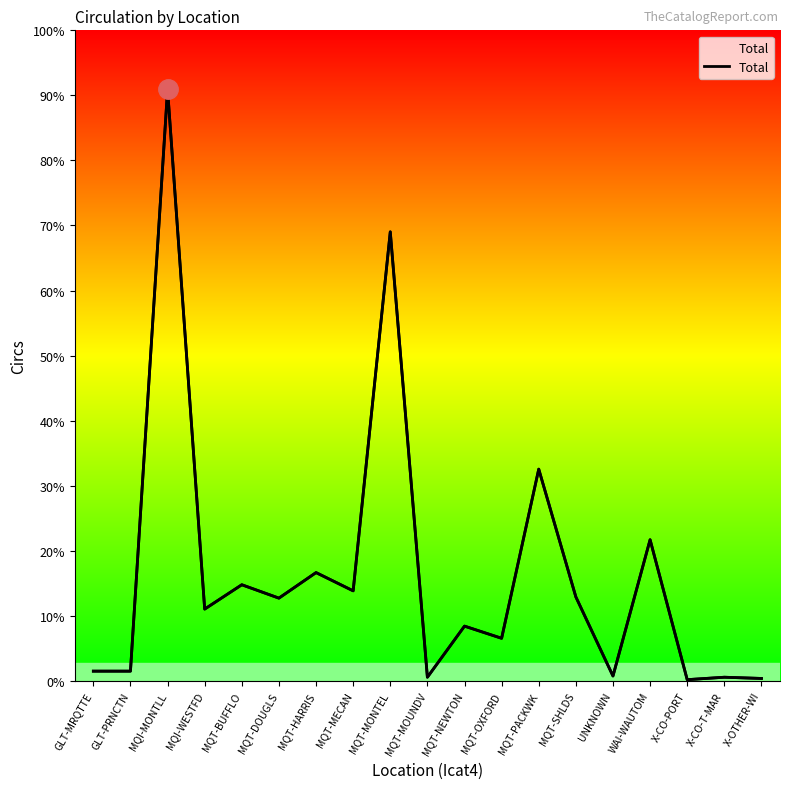

What is the value of the 12th point from the left?

35